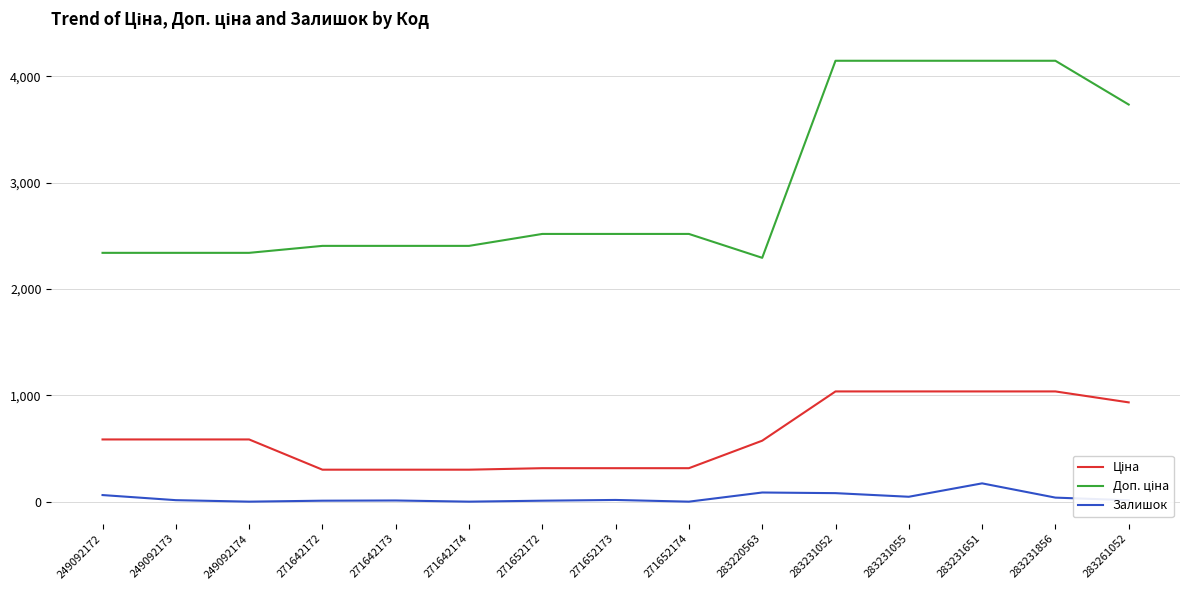

Is it true that Залишок equals 14.0 at 249092173?

True